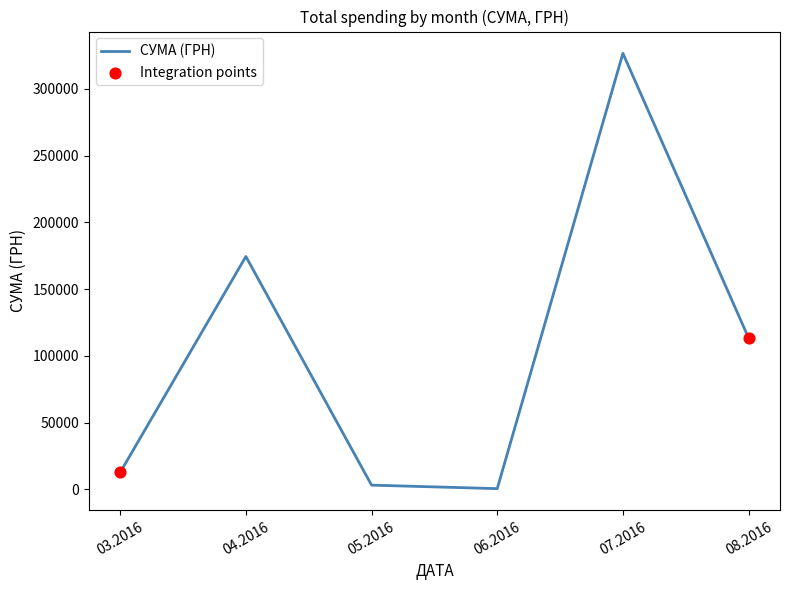

Approximately how many times larger is the value at 08.2016 compared to 03.2016?

8.9